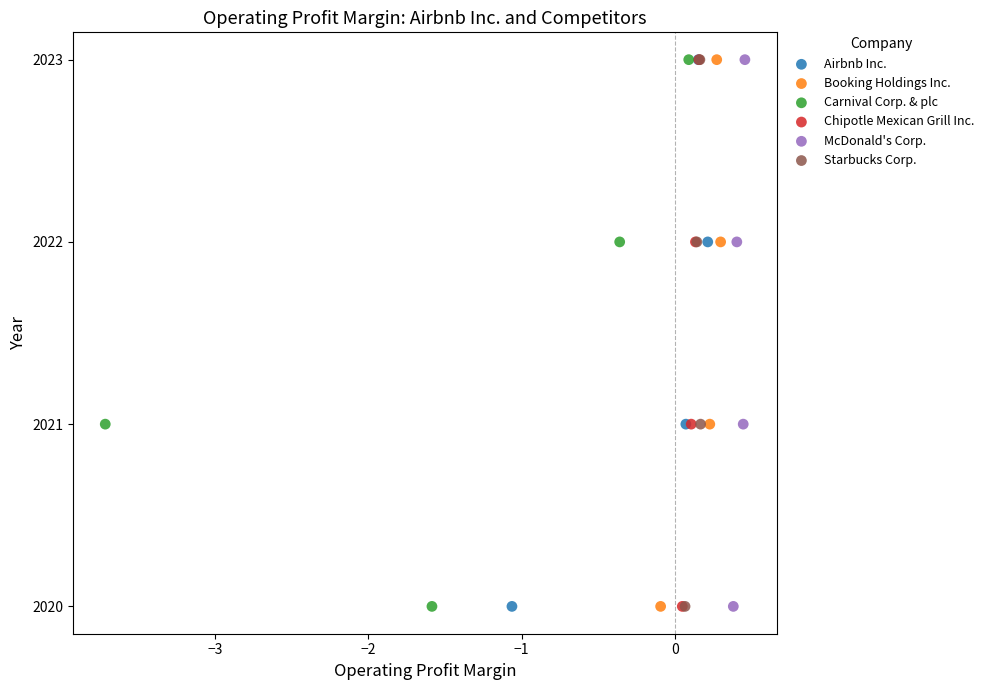

What are all the series names shown in the legend?

Airbnb Inc., Booking Holdings Inc., Carnival Corp. & plc, Chipotle Mexican Grill Inc., McDonald's Corp., Starbucks Corp.